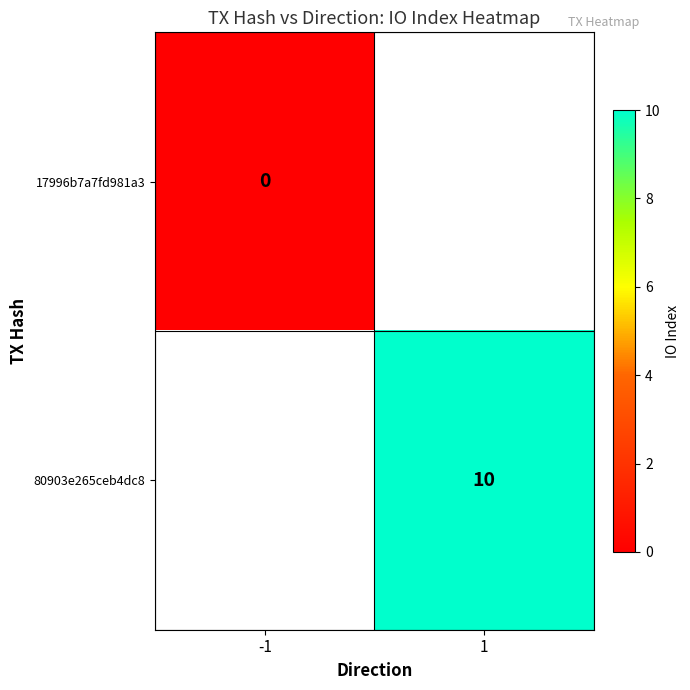

The value of 80903e265ceb4dc8 at 1 is 10. True or false?

True